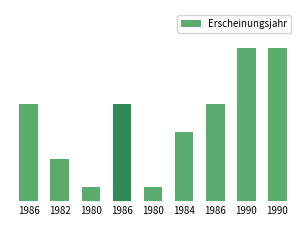

Does the chart contain any negative values?

No